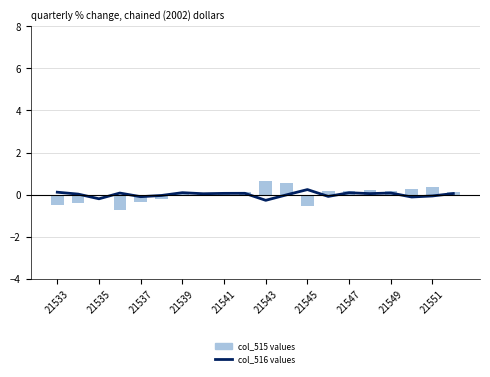

Are the bars grouped side by side (vs. stacked)?

Yes